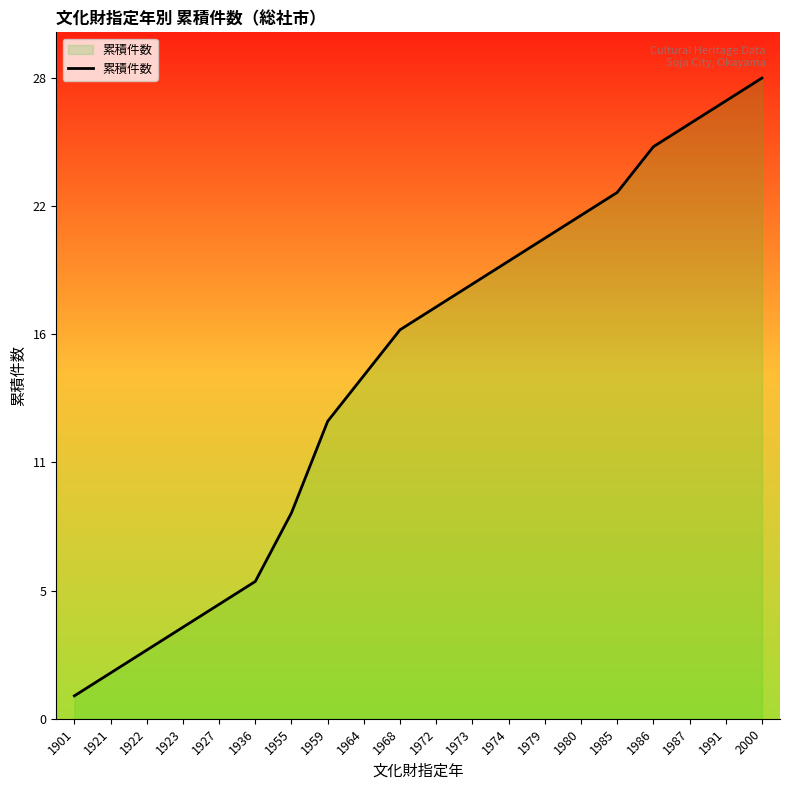

At which category does the chart reach its minimum across all series?

1901